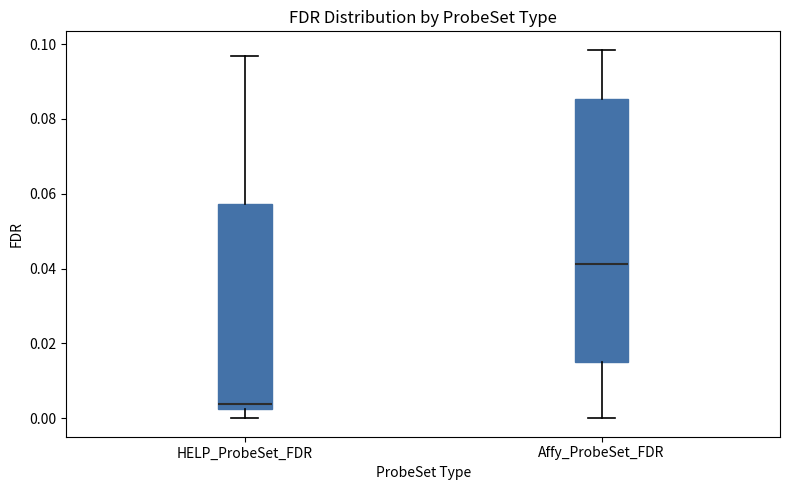

Reading left to right, transcribe this box plot: for each box, give where its median line is, the range the box spans, and where its two whiskers end, as read against the y-axis. The values are not printed on the chart, so give them approximately, as read against the axis.

HELP_ProbeSet_FDR: median 0.004, box 0.002 to 0.058, whiskers 0.000 to 0.096
Affy_ProbeSet_FDR: median 0.042, box 0.014 to 0.086, whiskers 0.000 to 0.098